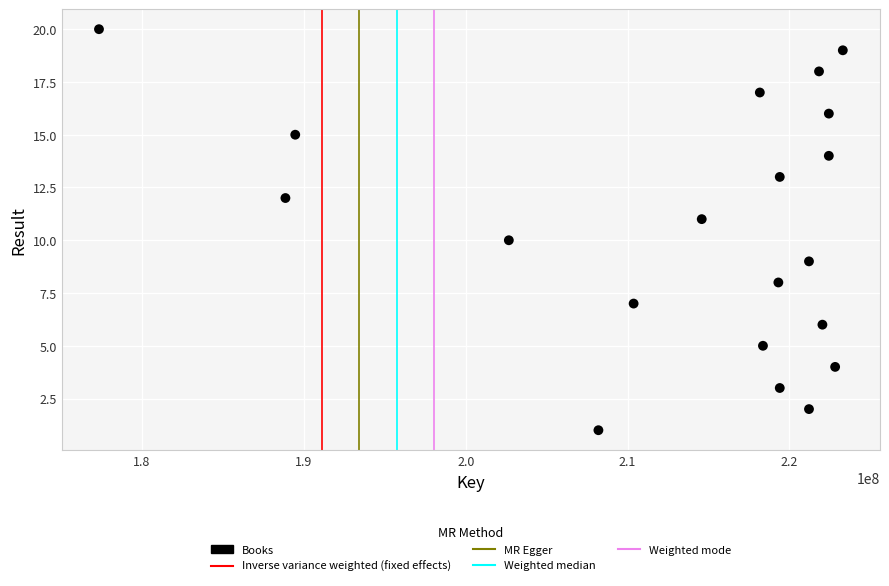

What is the range of X values (max minus min)?

45946713